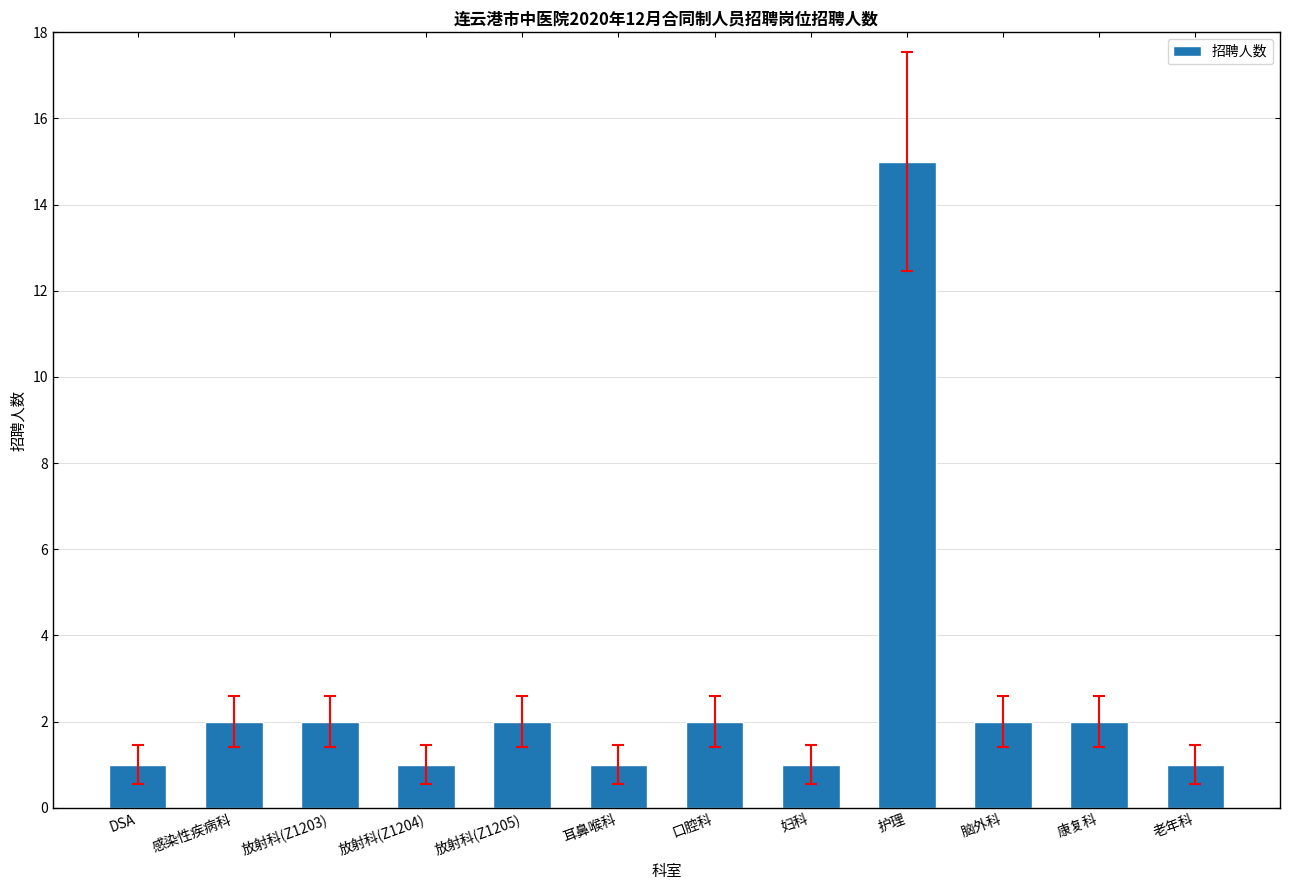

What is the label of the 5th bar from the right?

妇科